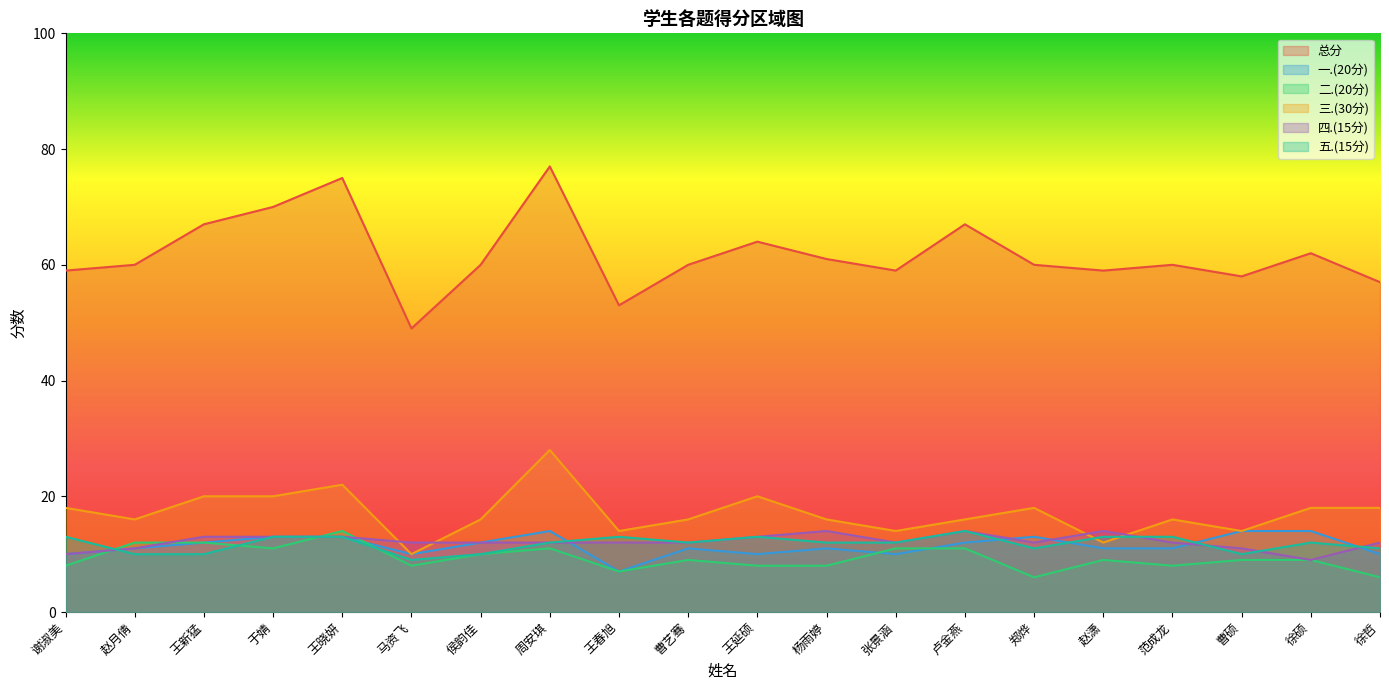

At which category does 一.(20分) reach its first local valley?

马资飞